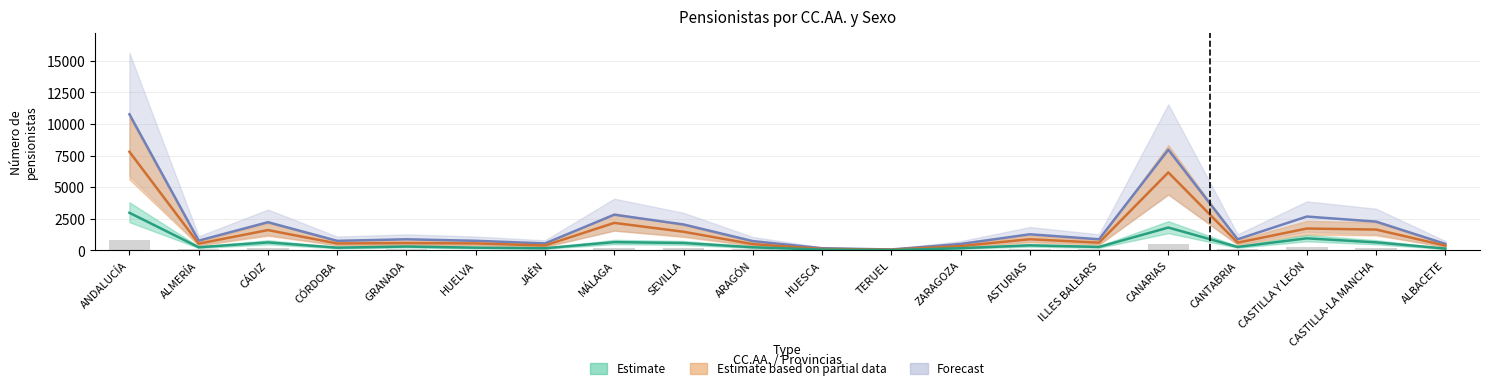

At which category is the sum across all series the highest?

ANDALUCÍA